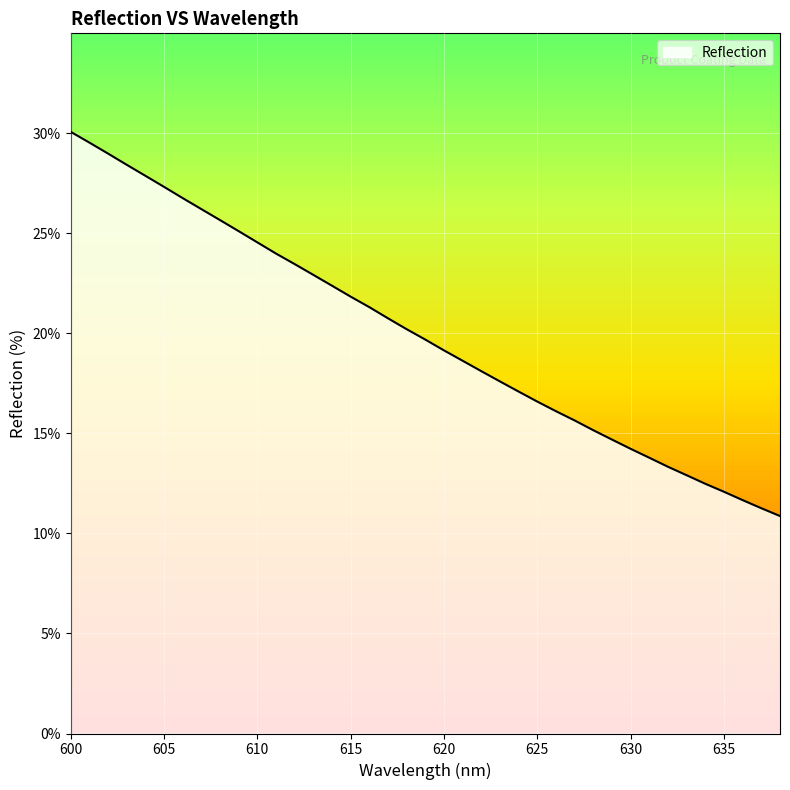

What is the difference between the maximum and minimum values?

19.2